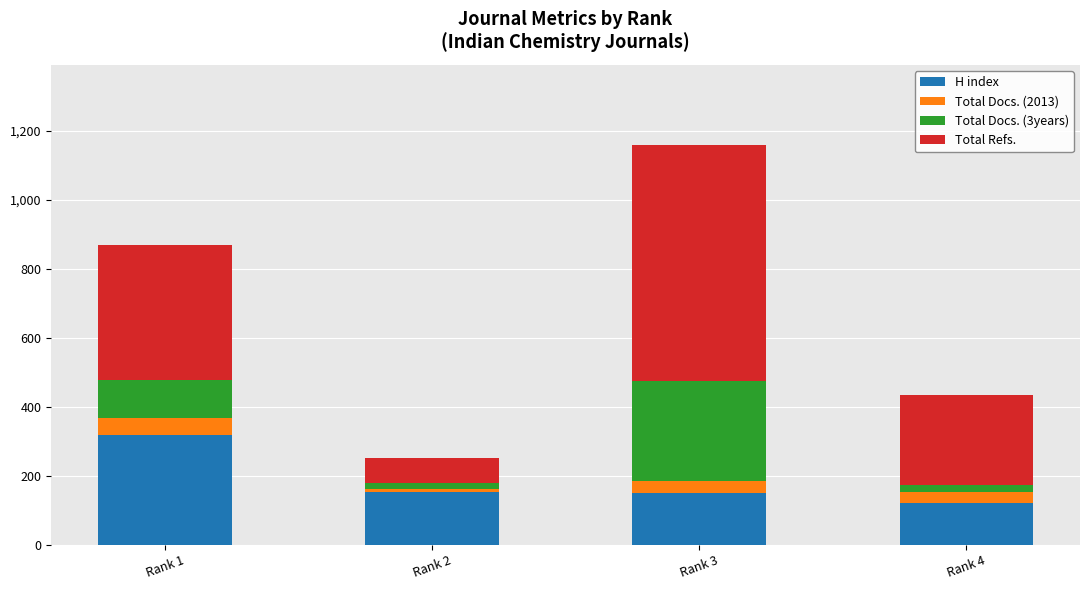

The value of H index at Rank 1 is 204. True or false?

False